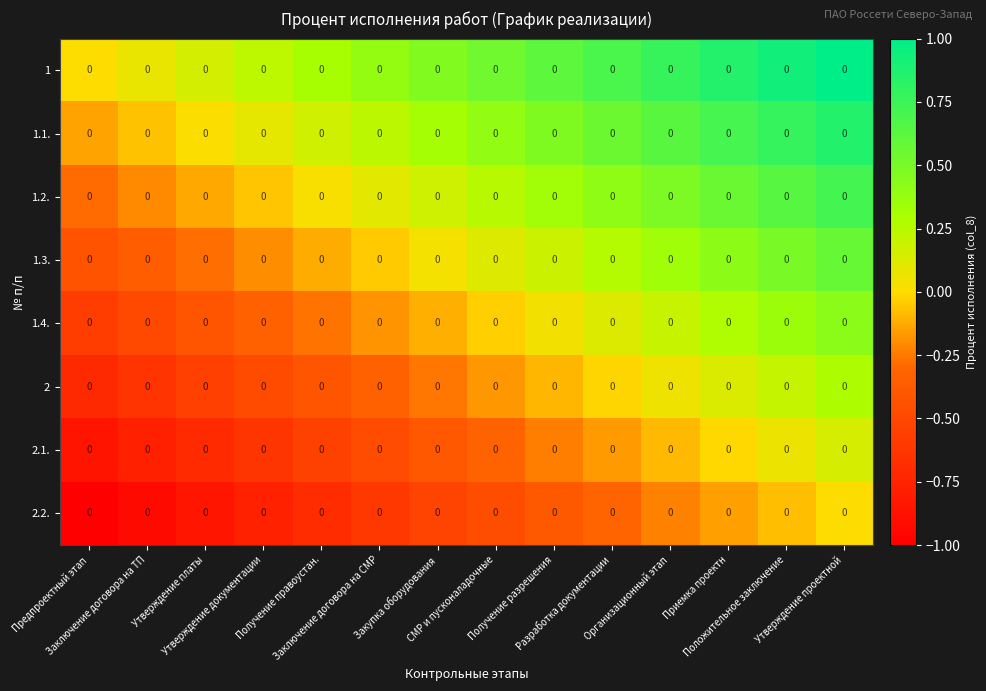

What is the sum of the 1 values at Утверждение документации and Разработка документации?

0.9